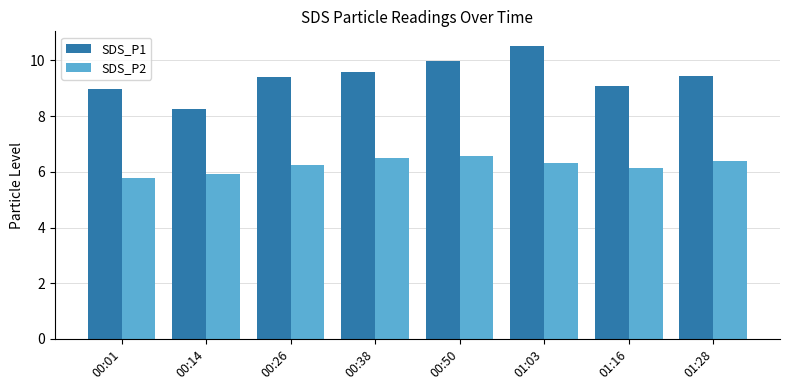

What position from the right is 01:28?

1